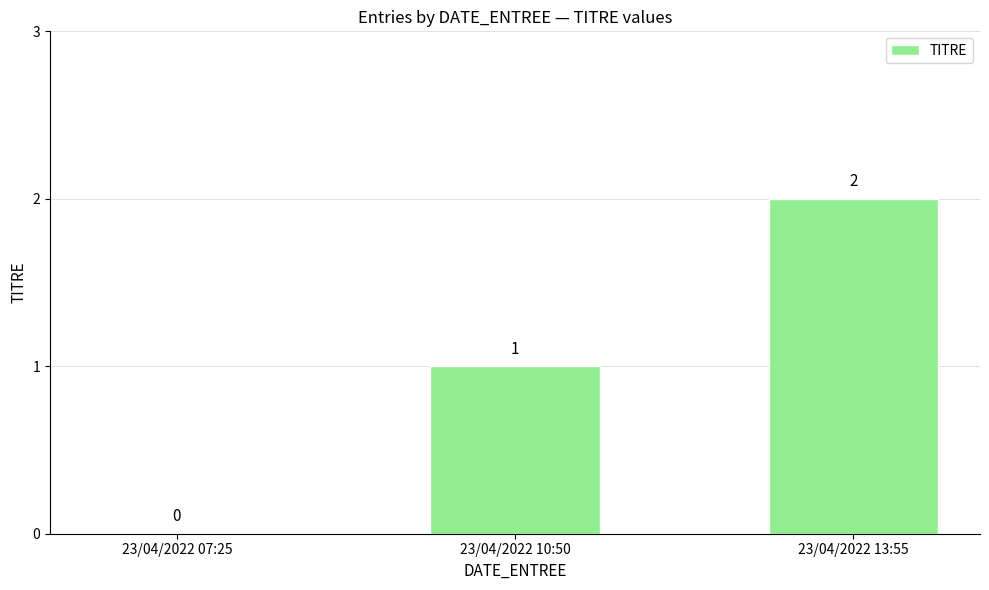

Which has a higher value, 23/04/2022 13:55 or 23/04/2022 07:25?

23/04/2022 13:55